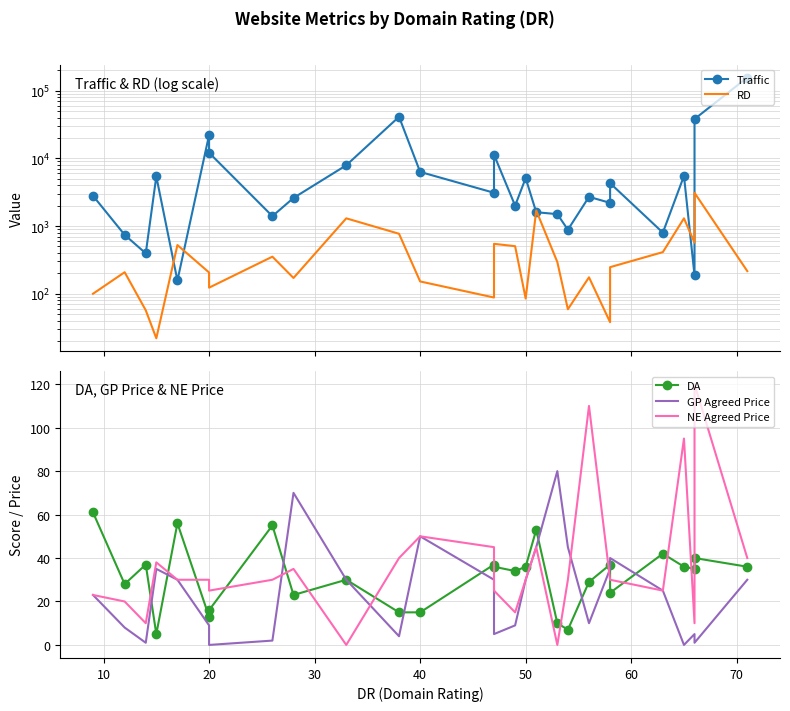

How many values in the NE Agreed Price series are below 30?

10